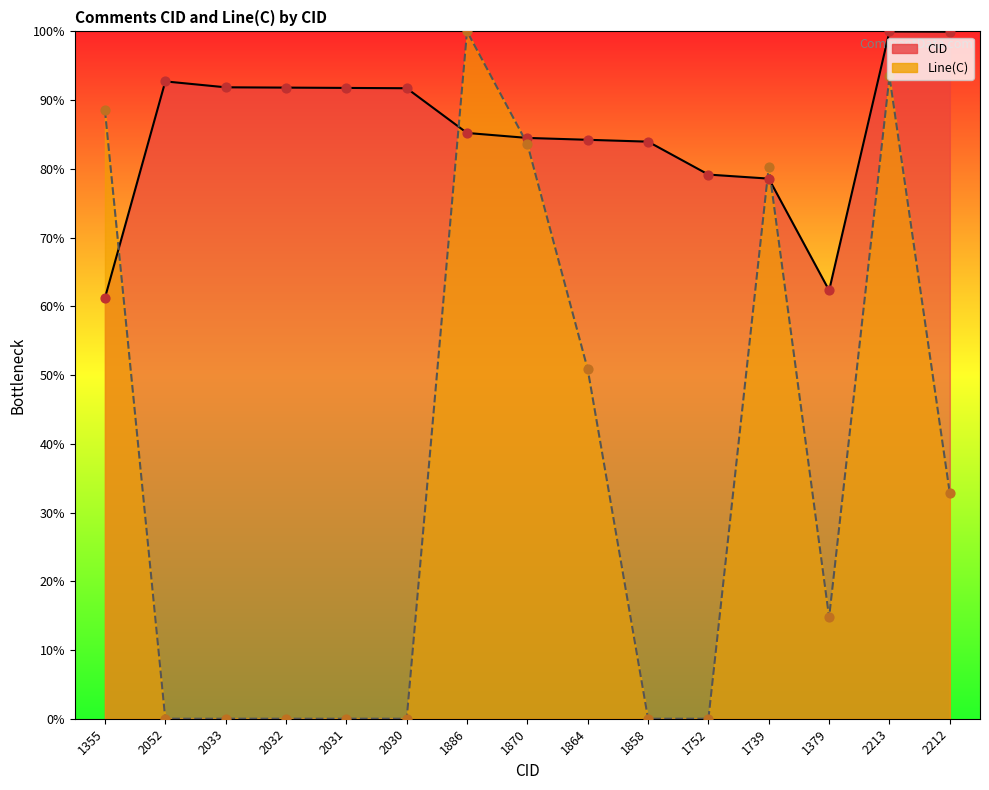

Which series has the largest total across all categories?

CID